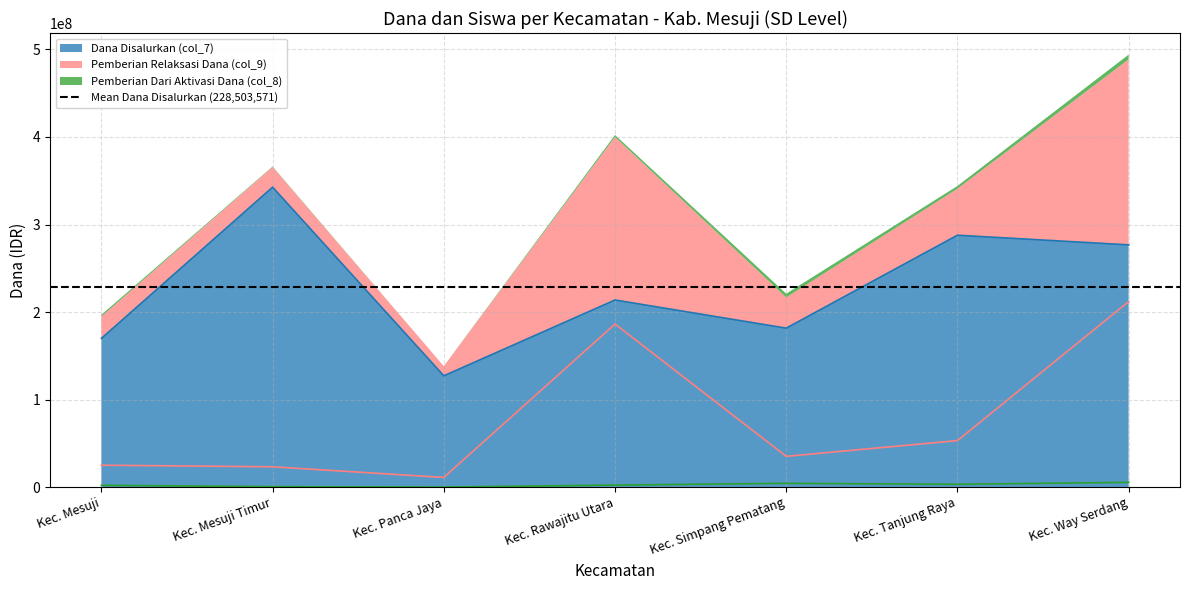

What position from the right is Kec. Rawajitu Utara?

4